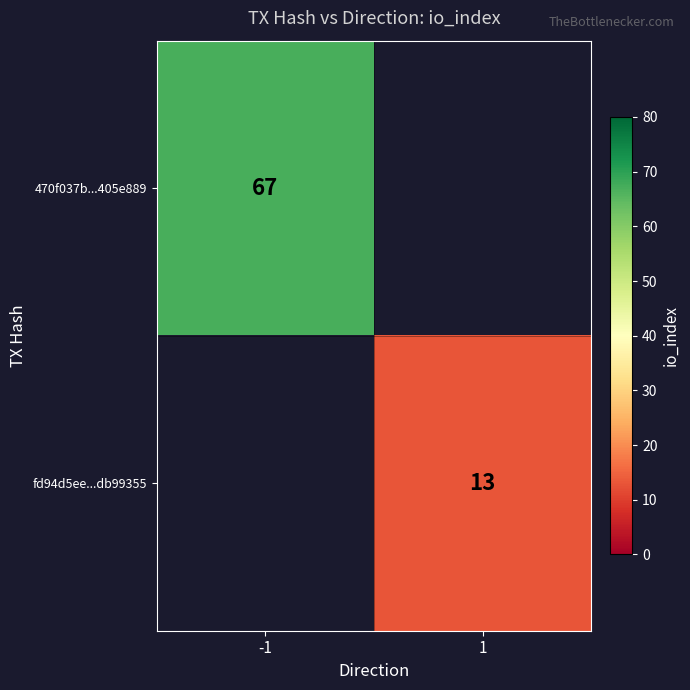

Is it true that 470f037b...405e889 equals 104 at -1?

False